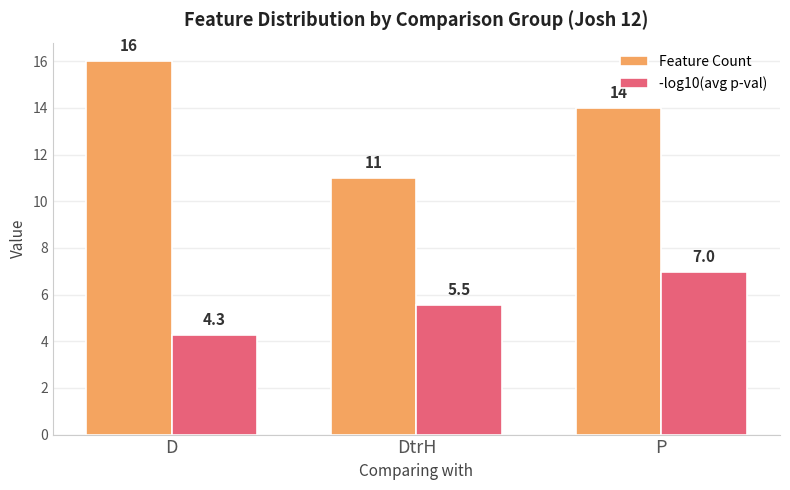

What is the value of the -log10(avg p-val) bar at the 2nd from the left?

5.5